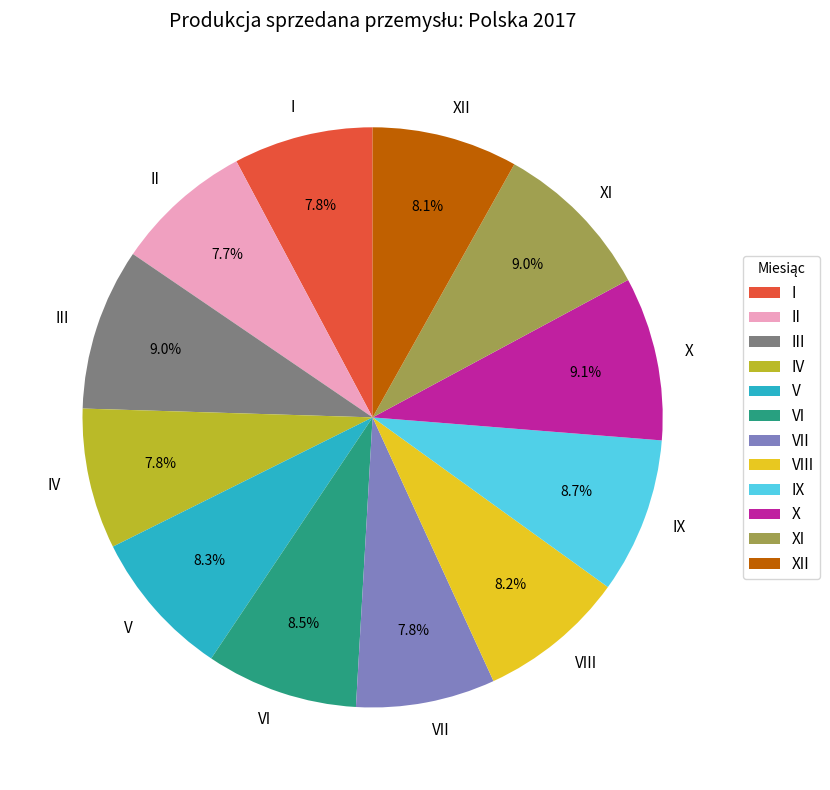

To the nearest percent, what percentage of the pie is I?

8%